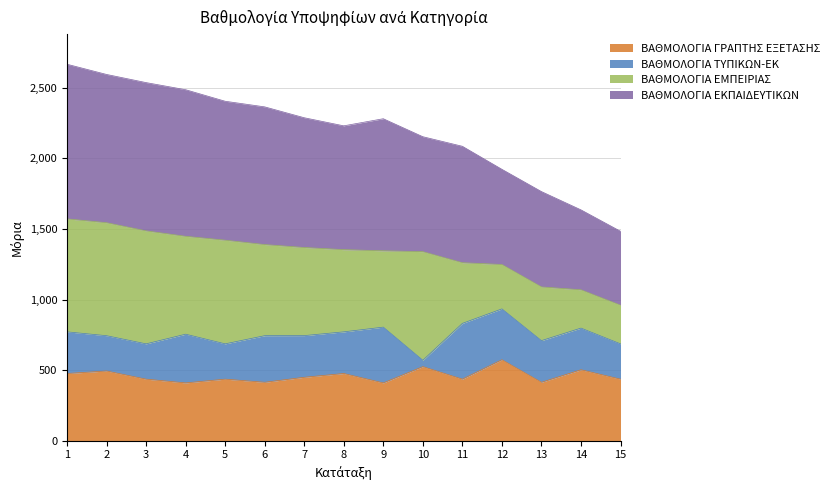

At which category does ΒΑΘΜΟΛΟΓΙΑ ΕΚΠΑΙΔΕΥΤΙΚΩΝ reach its first local valley?

8